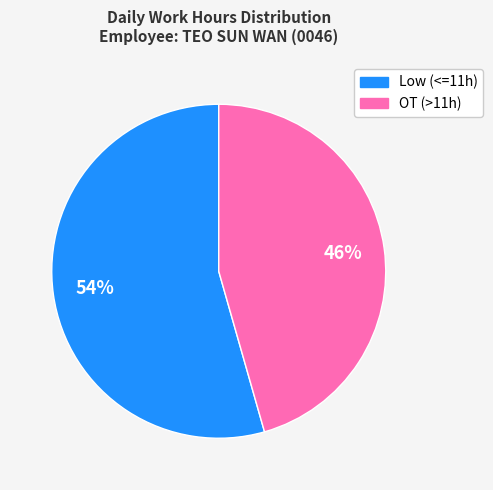

Does any single category account for the majority?

Yes